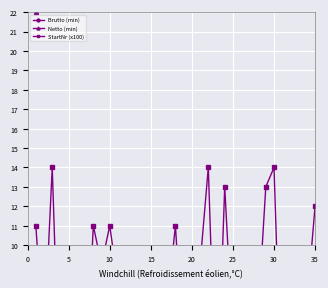

Rank the series by their maximum value, from highest to lowest.

Brutto (min), Netto (min), StartNr (x100)